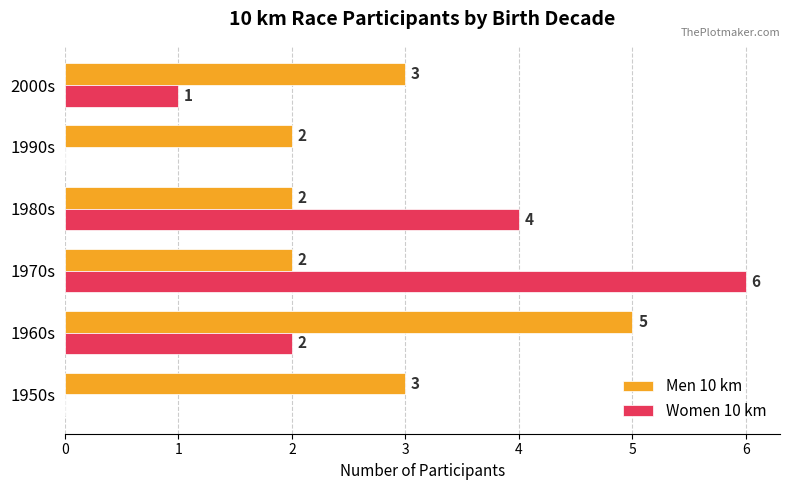

Which series has the largest total across all categories?

Men 10 km